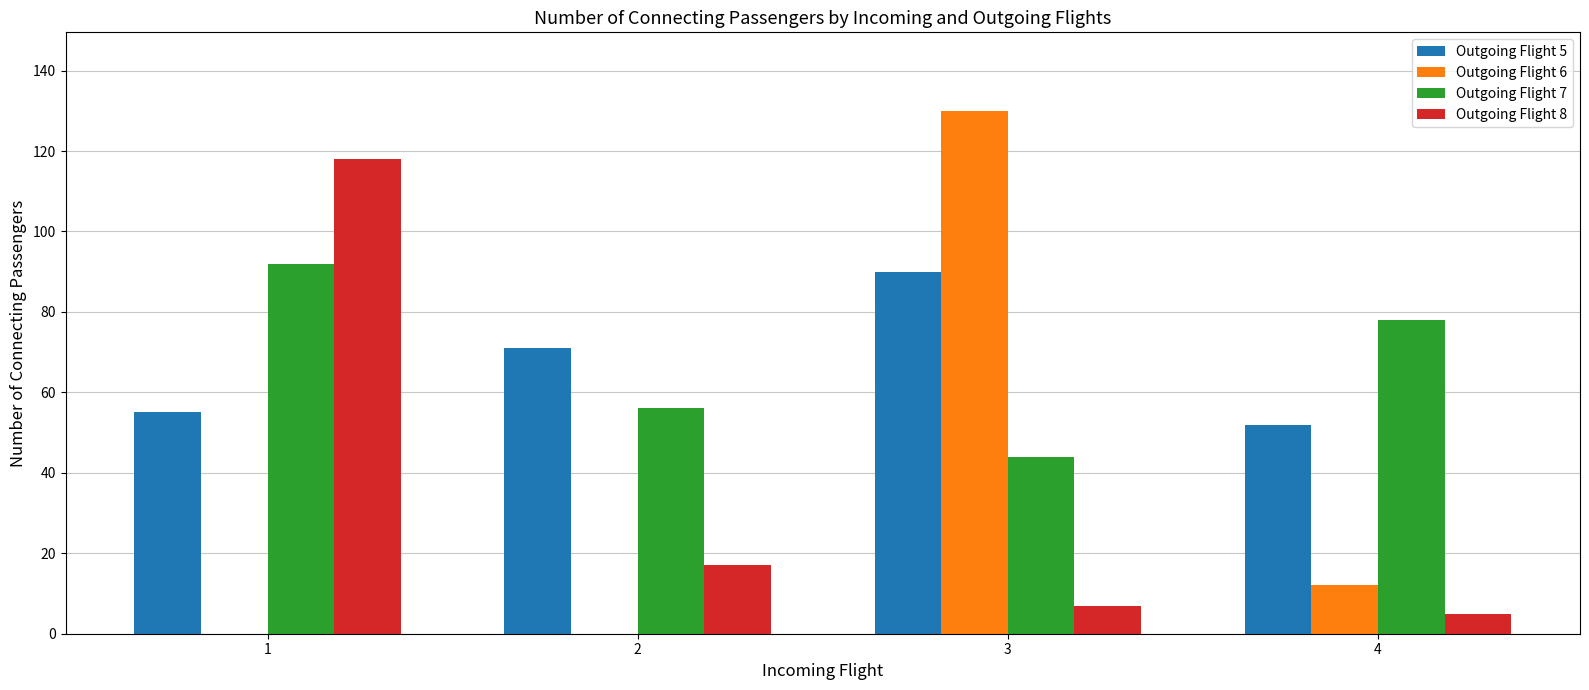

At which category does the chart reach its peak across all series?

3